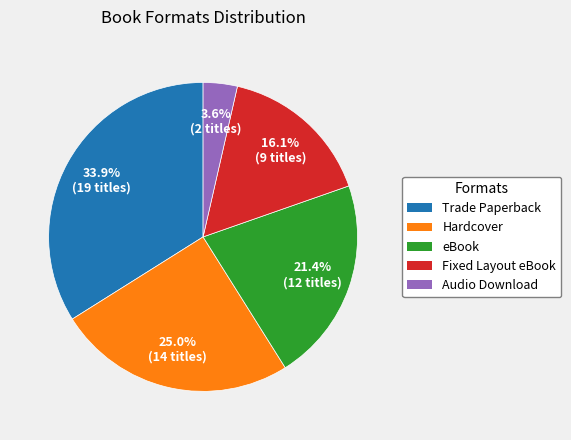

What portion of the pie excludes Fixed Layout eBook?

83.9%